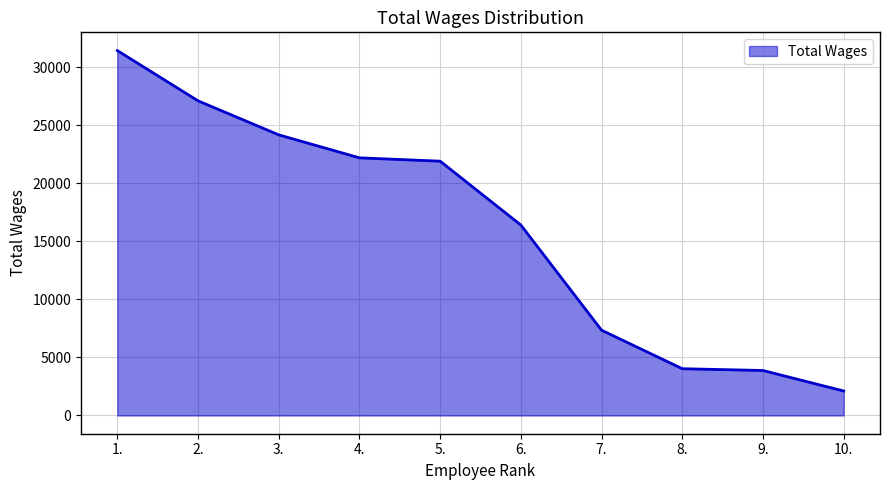

What value does the data have at 8.?

4032